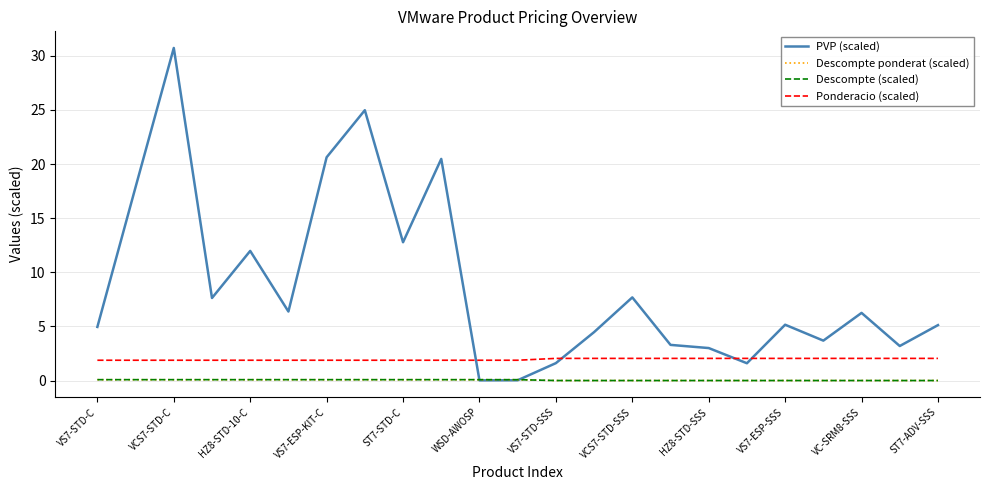

Which series has the largest total across all categories?

PVP (scaled)